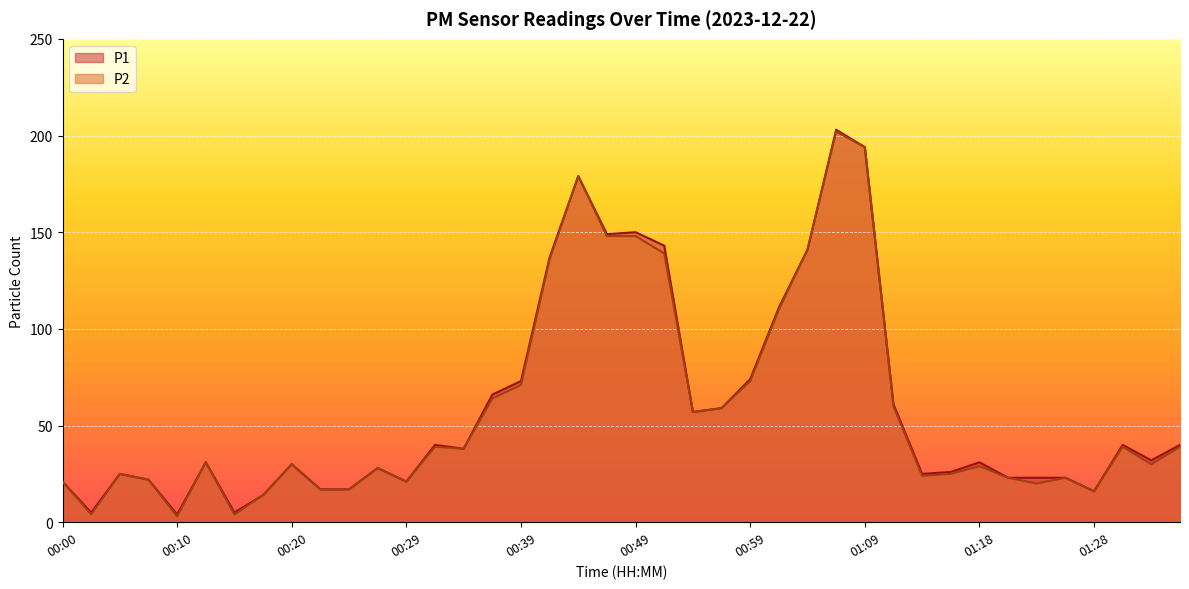

The P1 series shows 73 at 00:39. True or false?

True